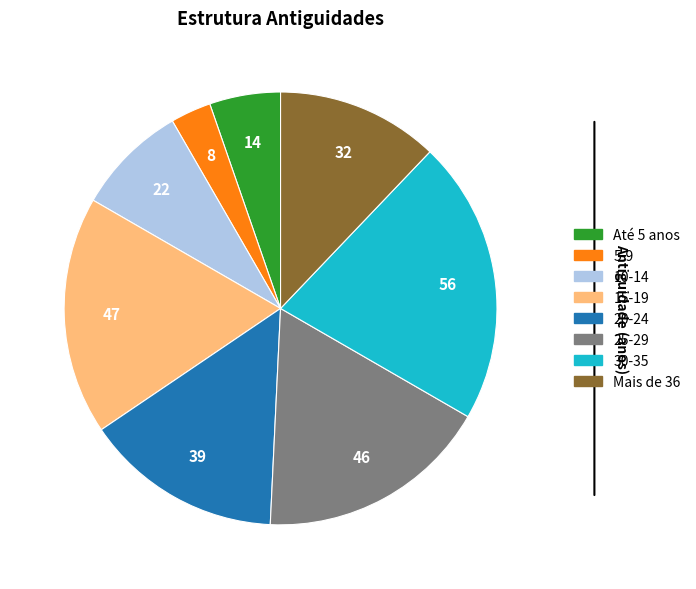

Does 15-19 represent more than half of the total?

No